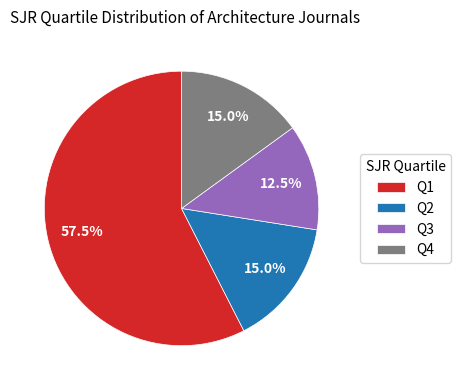

Which slice is the smallest?

Q3